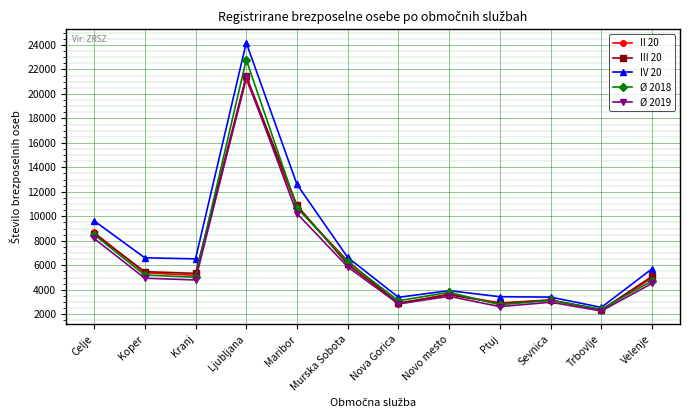

Which series changed the most between Kranj and Ptuj?

IV 20